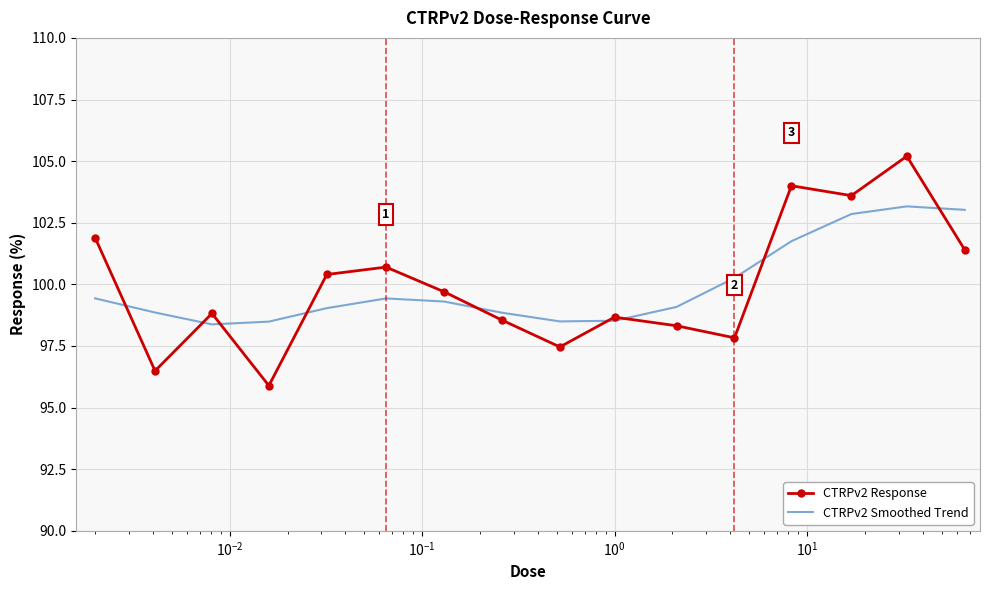

At how many categories does at least one series exceed 102?

4